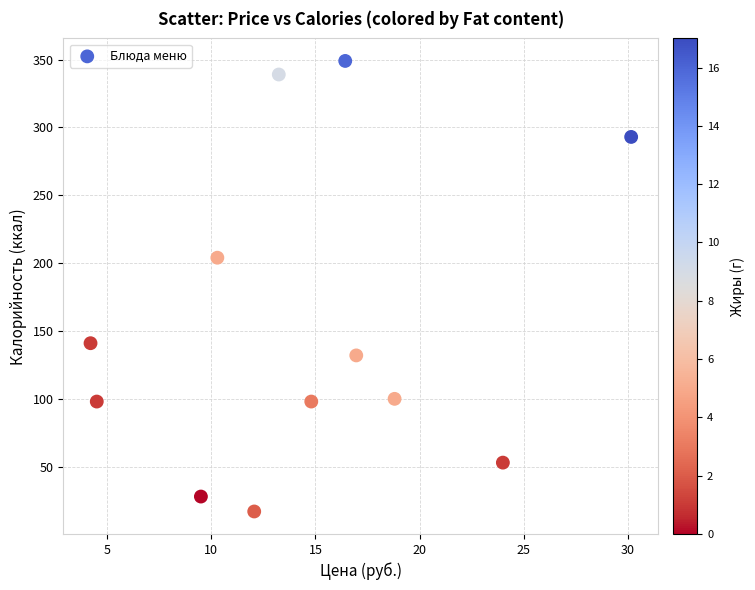

What is the average Y value?

154